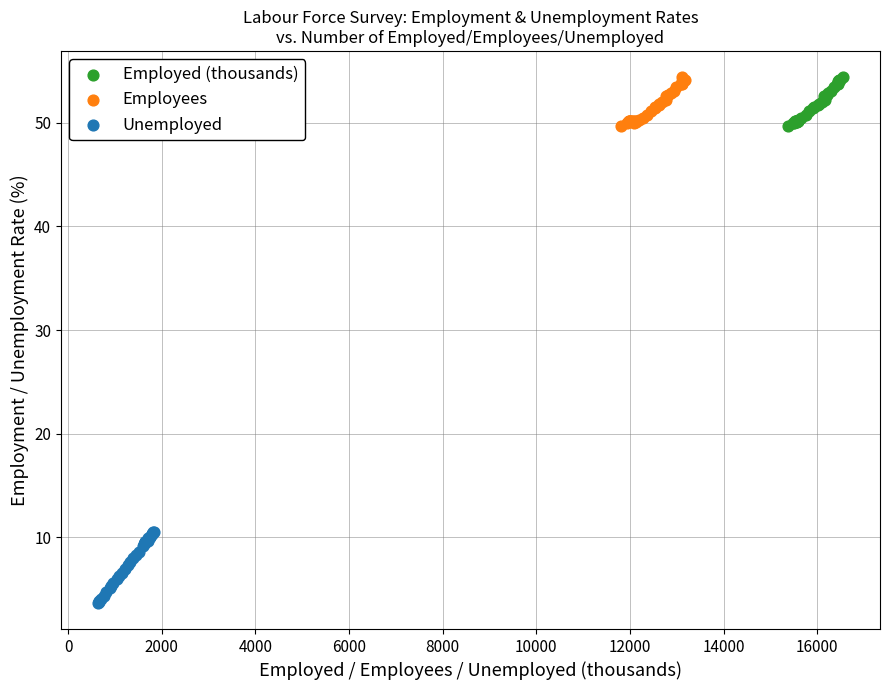

Which series reaches the minimum Y coordinate?

Unemployed